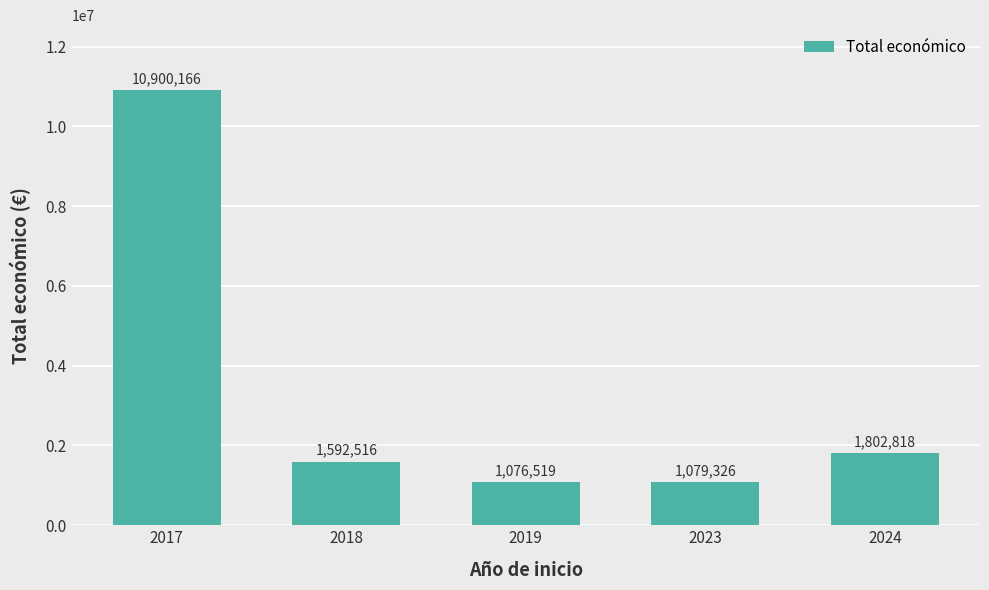

True or false: the data shows 733980 at 2018.

False